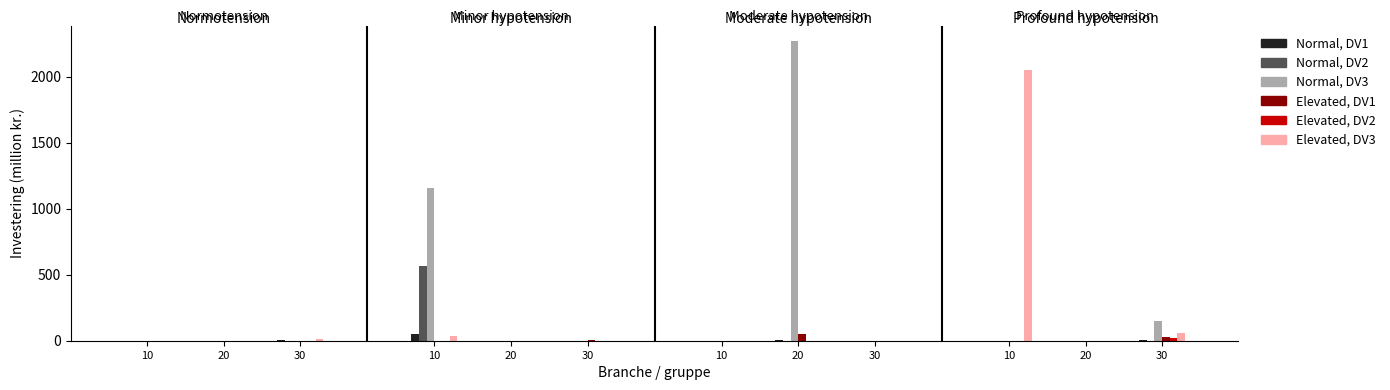

How many data points does each series have?

12